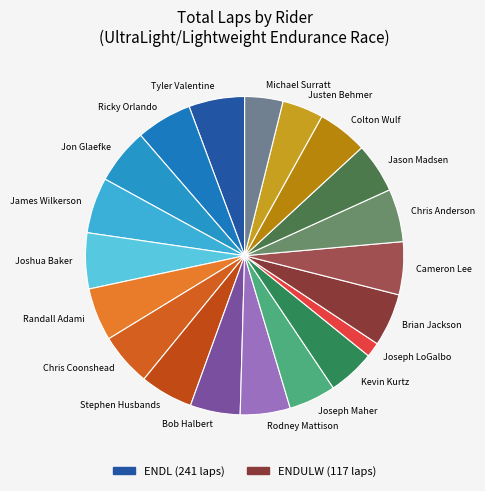

Does any single category account for the majority?

No